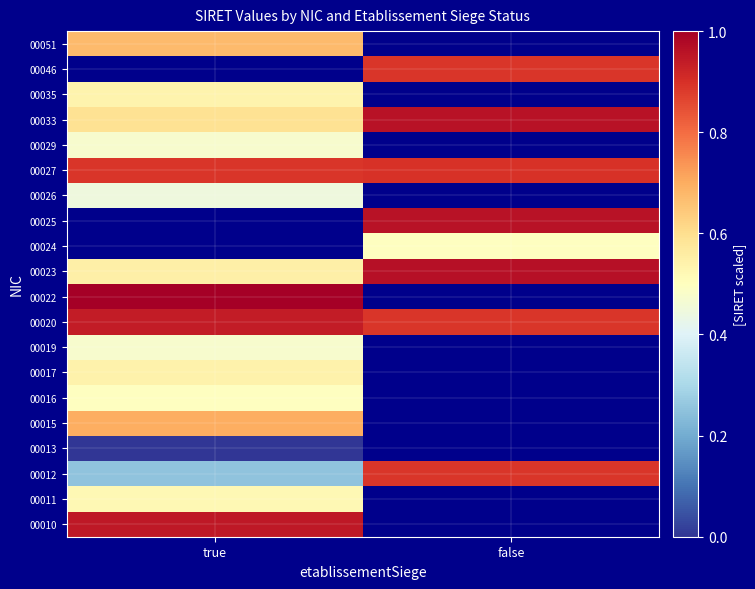

Rank the series at true from lowest to highest value.

00013, 00012, 00026, 00029, 00019, 00016, 00011, 00035, 00017, 00023, 00033, 00051, 00015, 00027, 00020, 00010, 00022, 00024, 00025, 00046